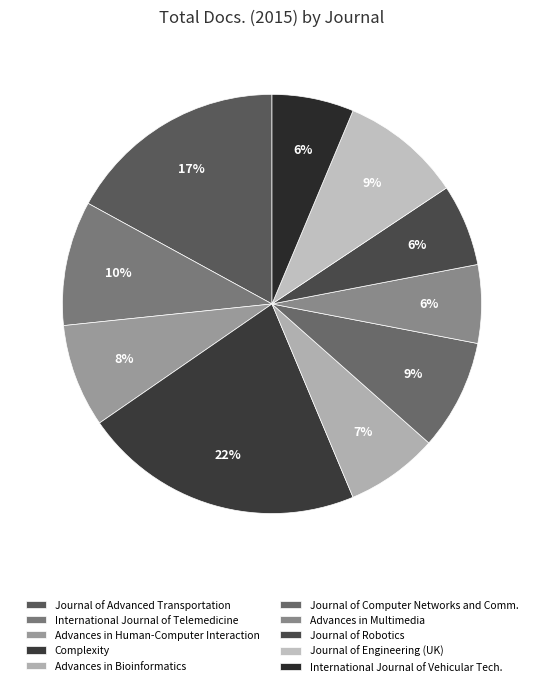

Count the number of slices in the pie.

10